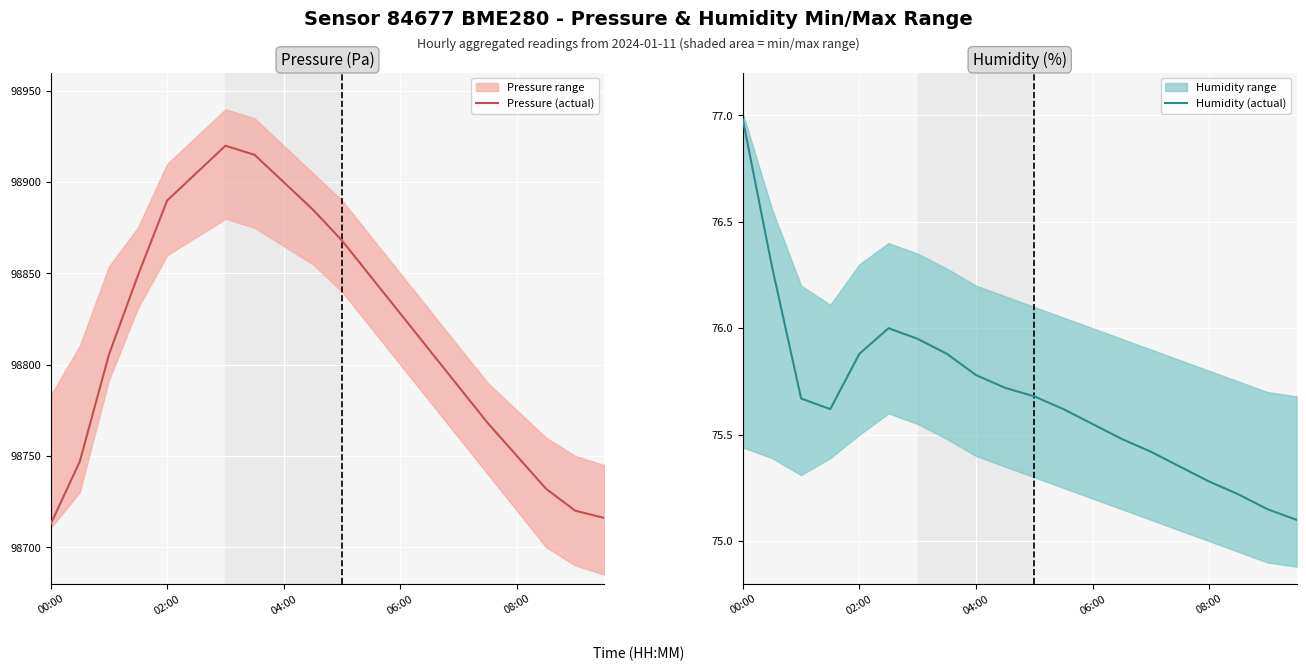

Rank the series by their average value, from lowest to highest.

Humidity (actual), Pressure (actual)